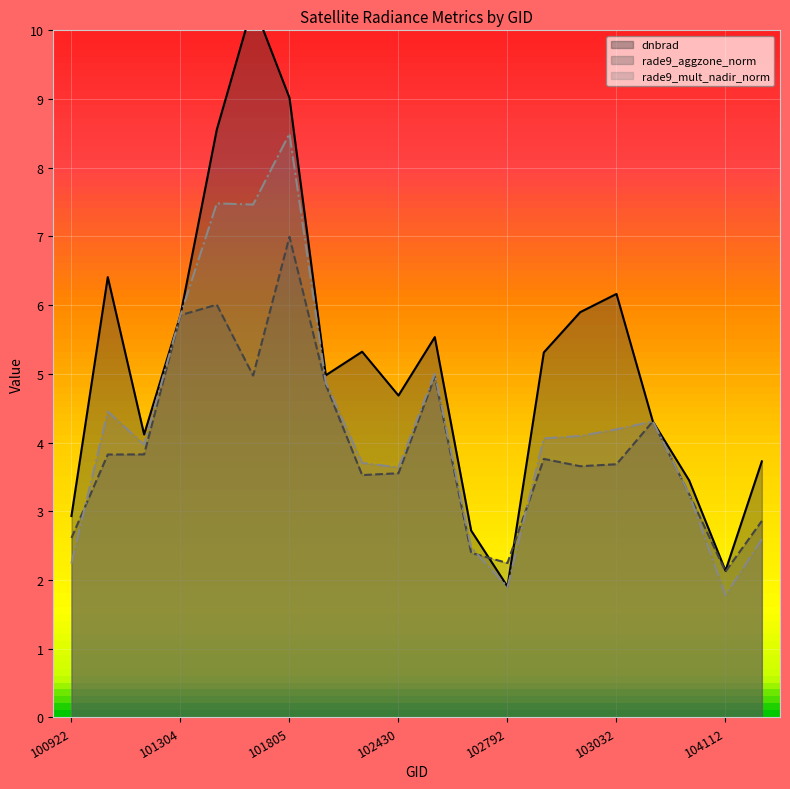

Which has a higher value, 103279 or 101805?

101805